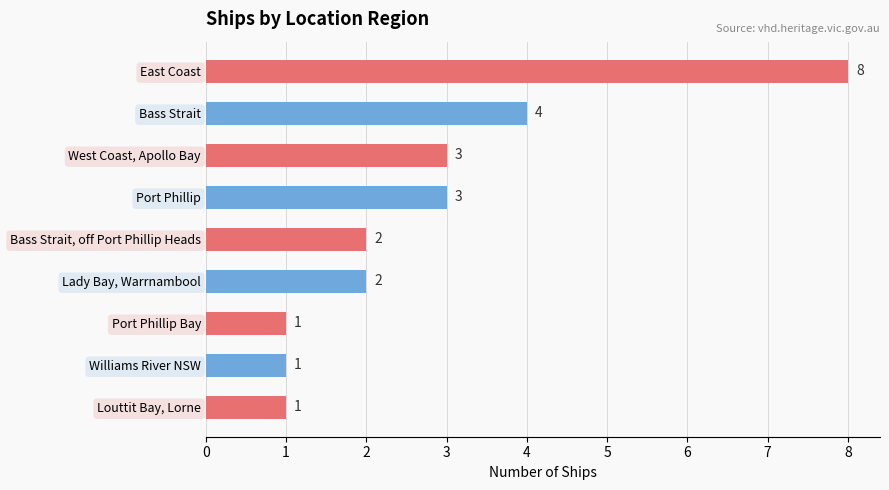

What is the difference between the maximum and minimum values?

7